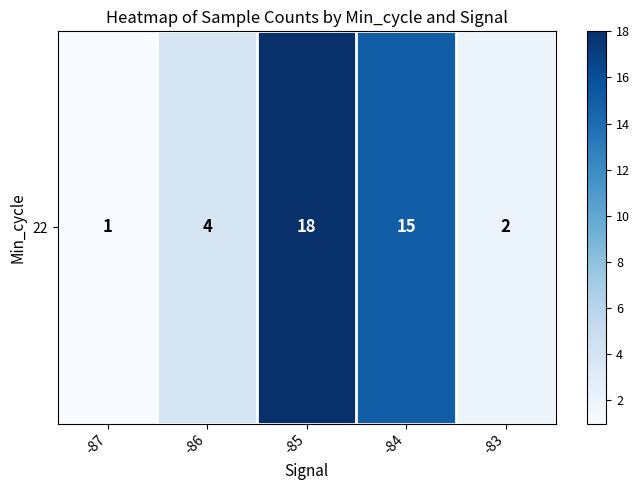

What is the sum of the values at -83 and -86?

6